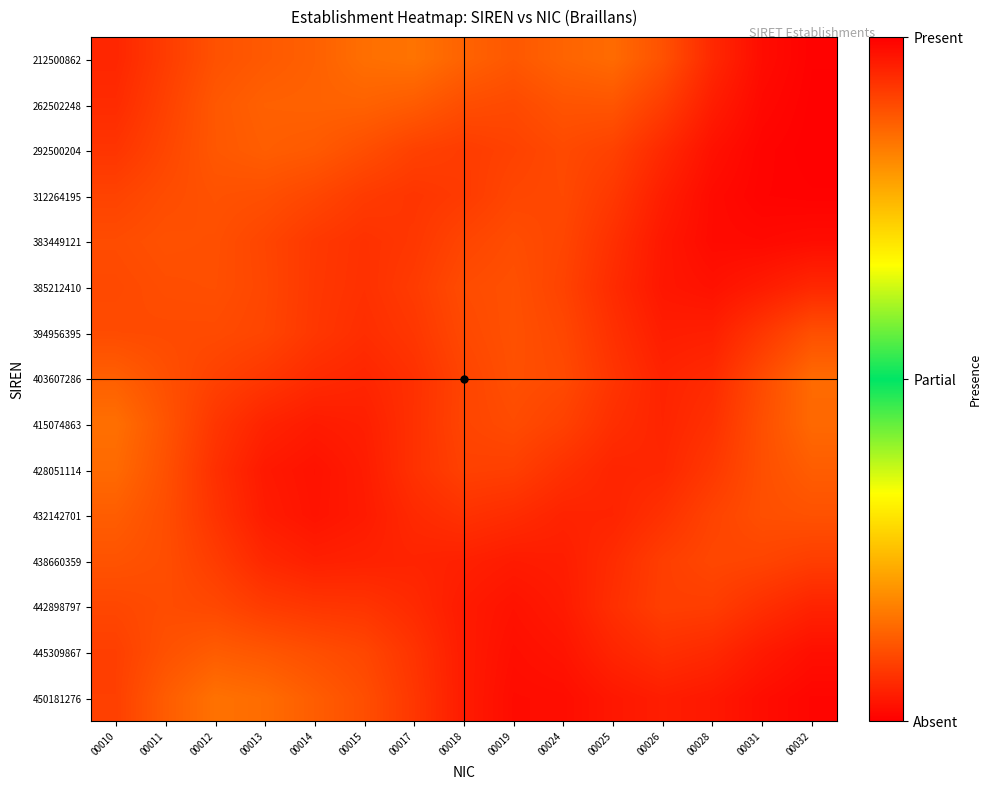

What is the total value across all series at 00031?

0.8